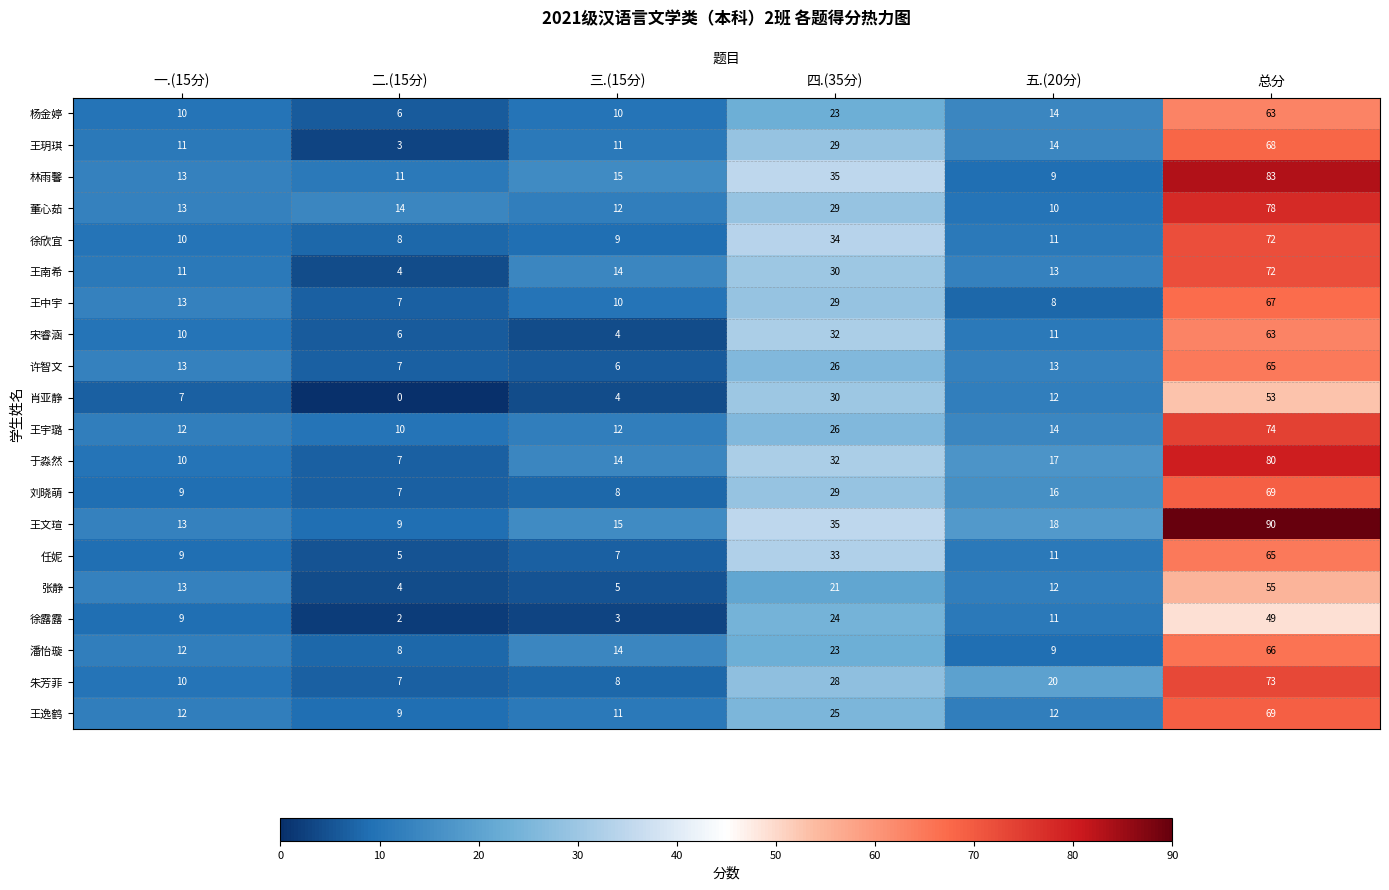

True or false: 王玥琪 has a value of 11 at 三.(15分).

True